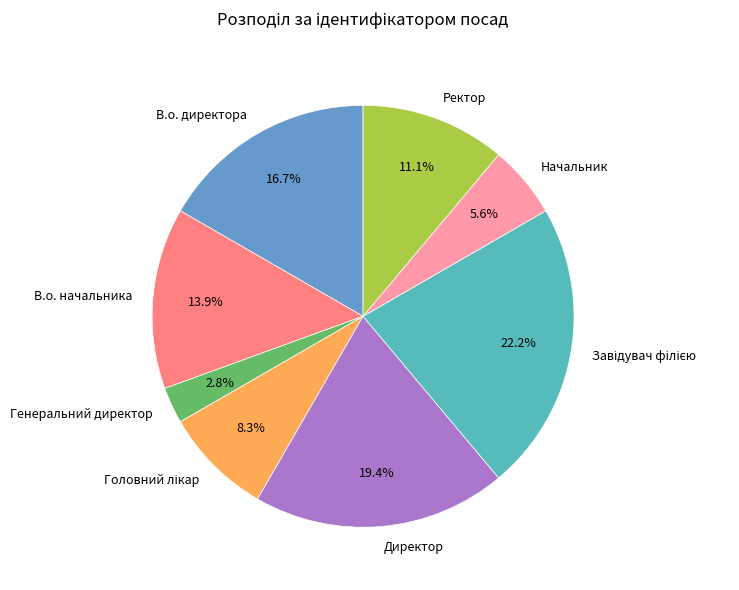

What is the smallest slice in the pie chart?

Генеральний директор